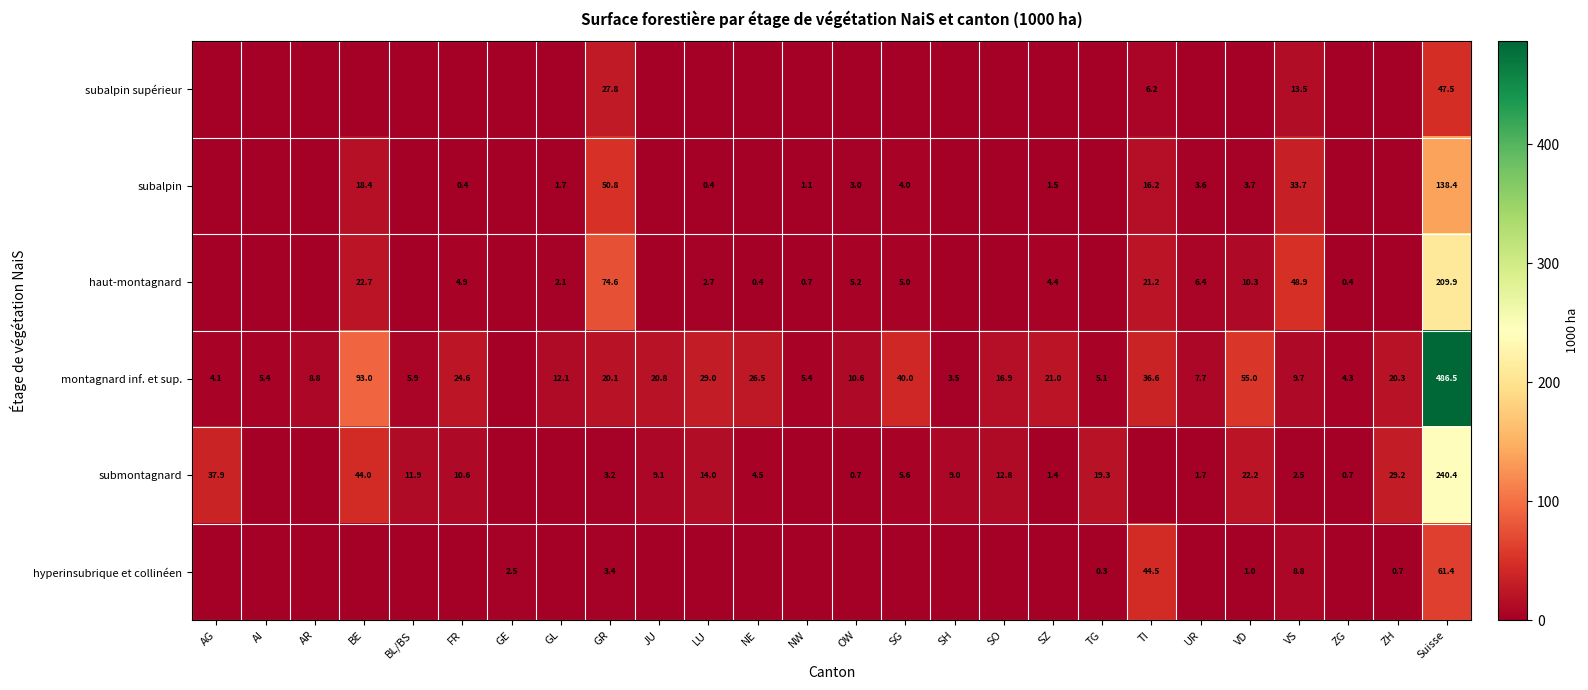

True or false: submontagnard has a value of 32.8 at TG.

False